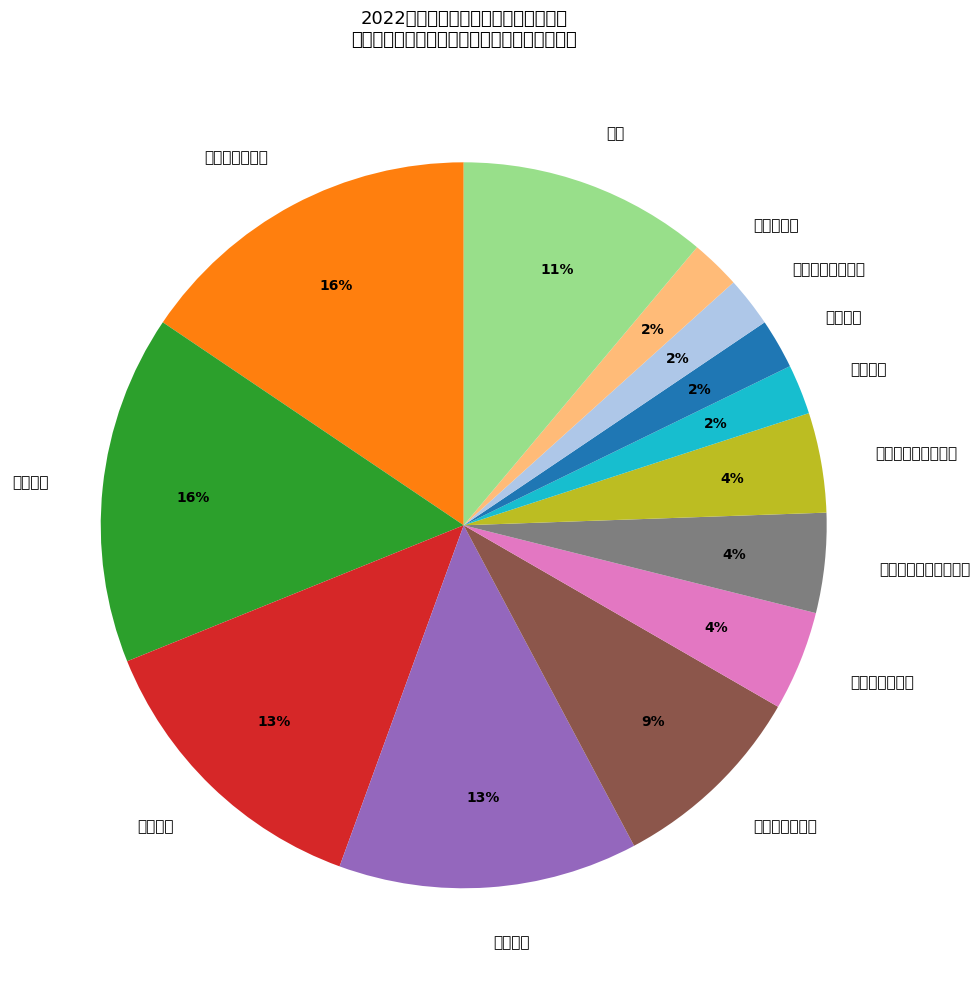

Which category has the smallest portion of the pie?

纺织科学与工程